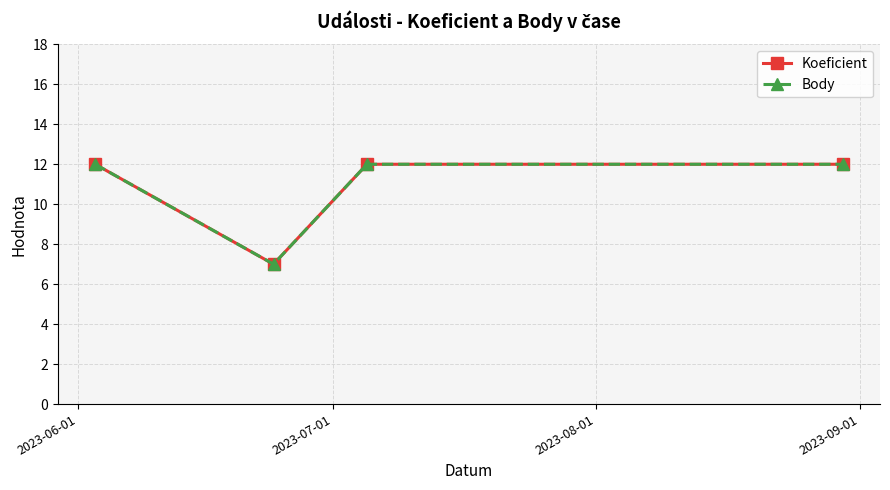

What is the difference between the maximum and minimum values in the Koeficient series?

5